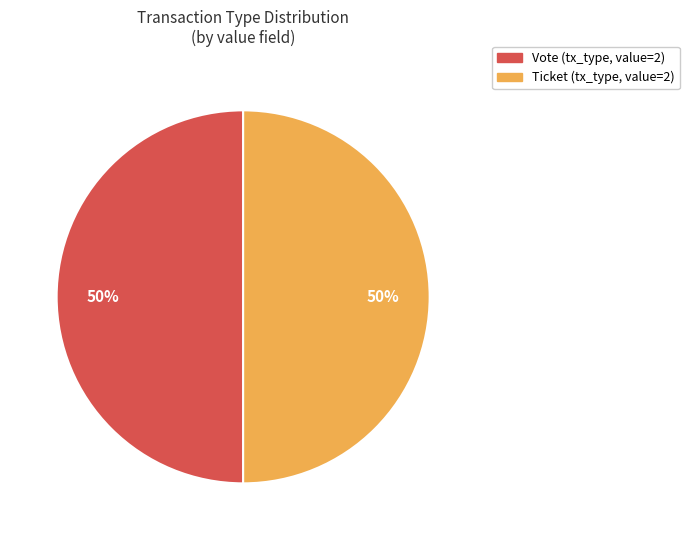

To the nearest percent, what is the average slice percentage?

50%